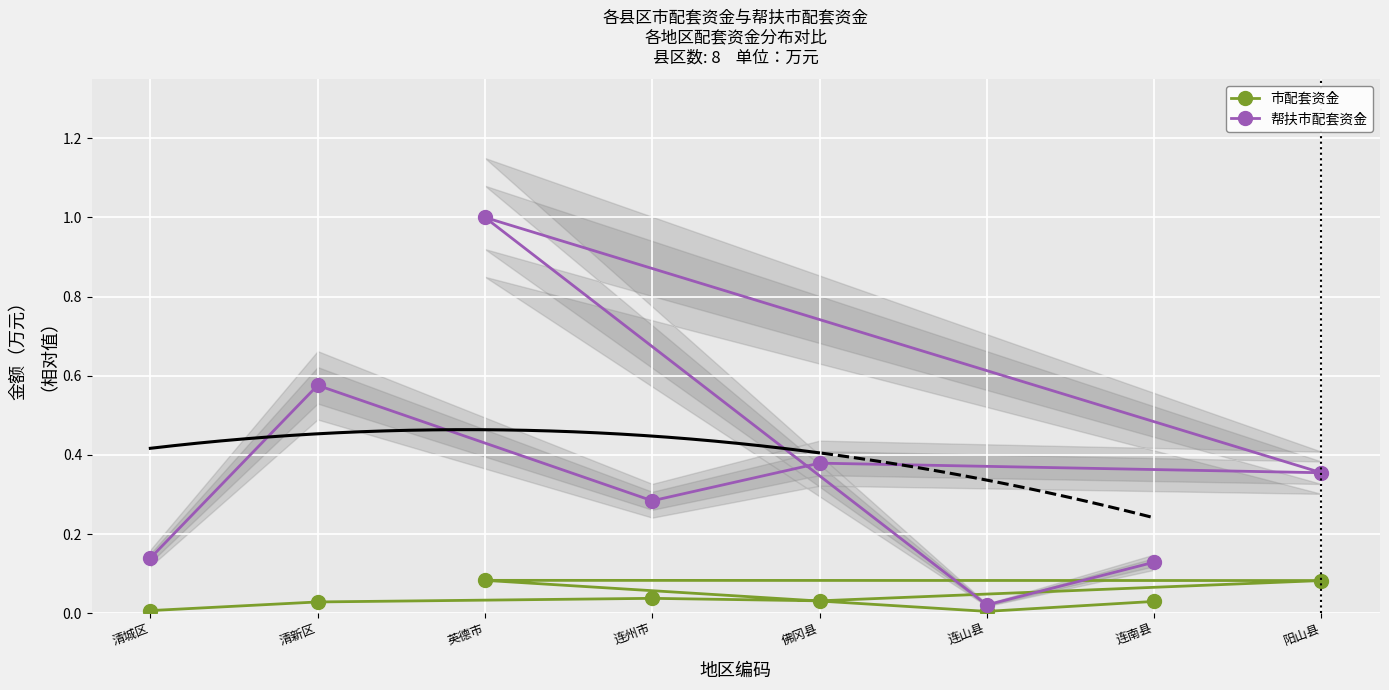

What is the label of the 3rd point from the right?

英德市